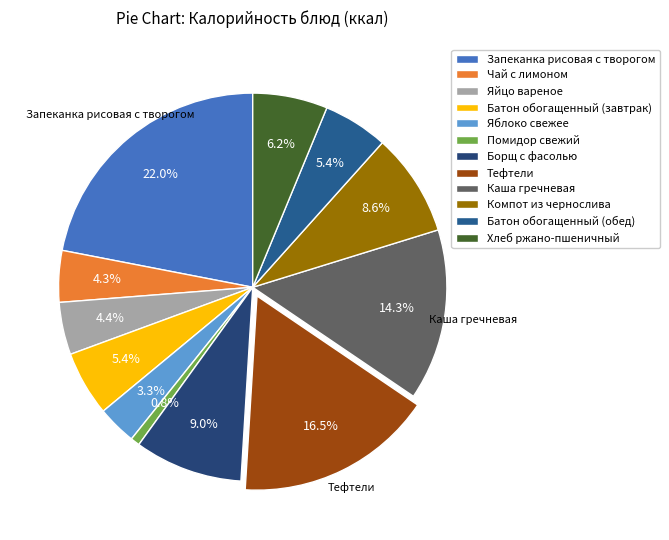

Is the sum of Яйцо вареное and Чай с лимоном greater than half?

No